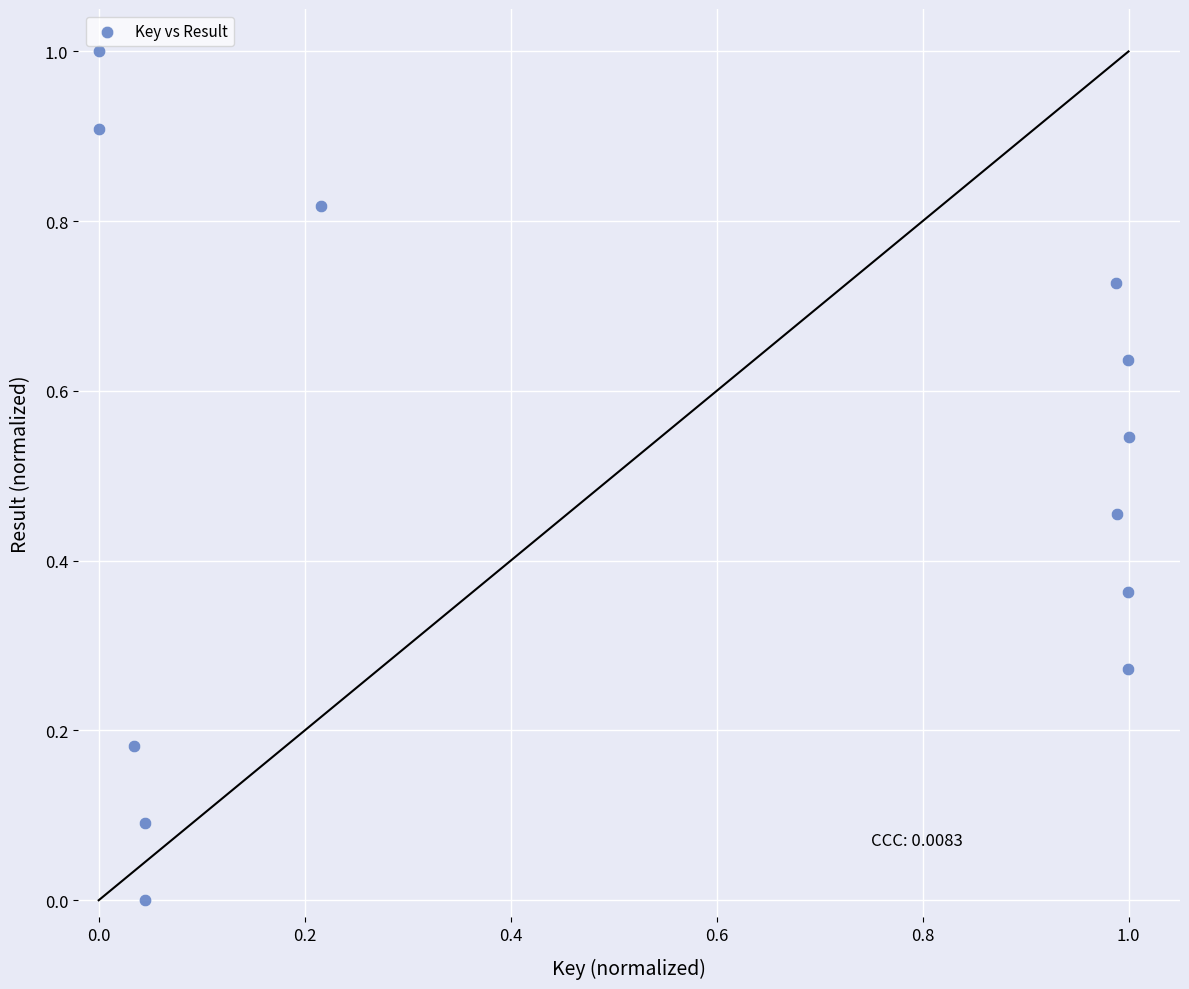

What is the range of Y values (max minus min)?

1.0